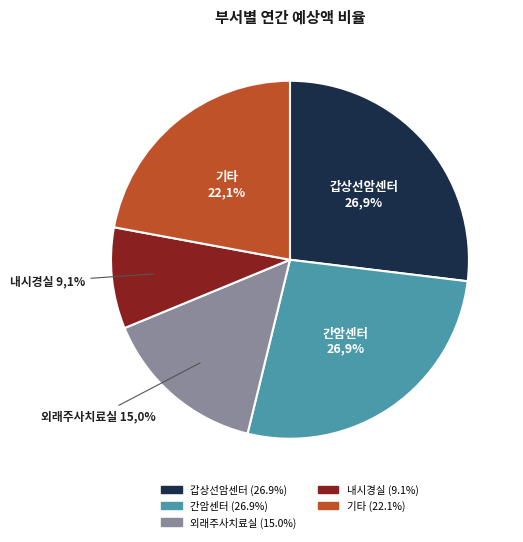

What percentage is NOT represented by 내시경실?

90.9%